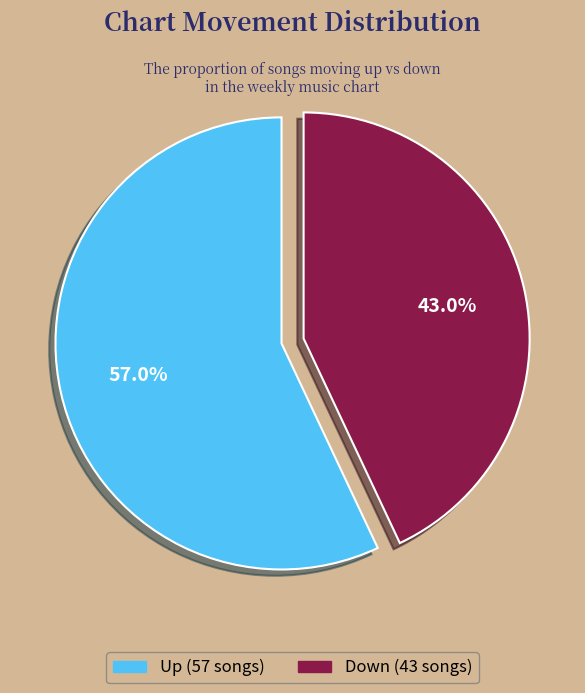

Does any single category account for the majority?

Yes